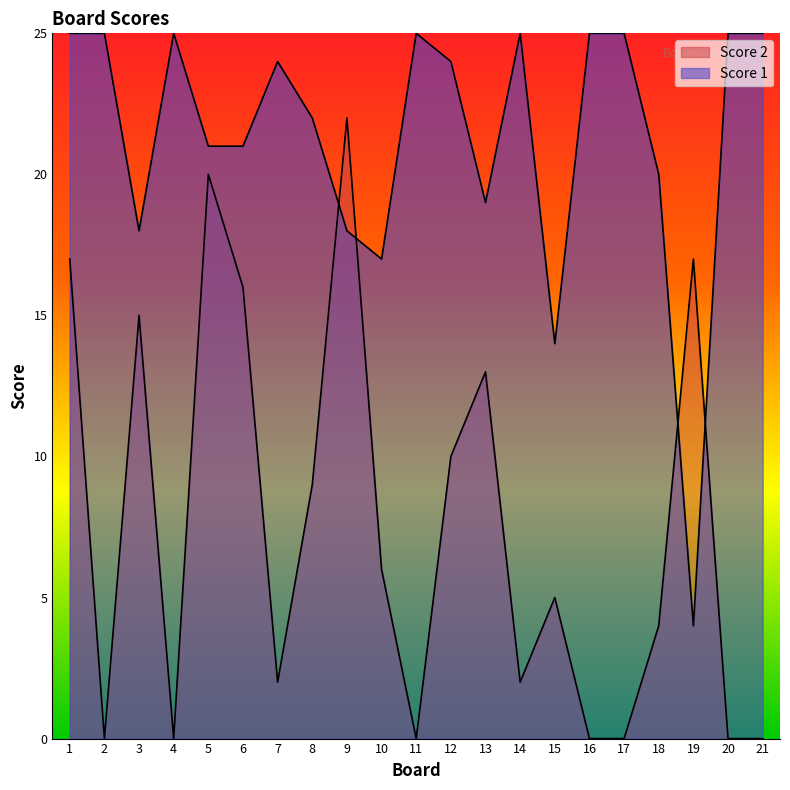

Where does the Score 1 series first go above 24?

1